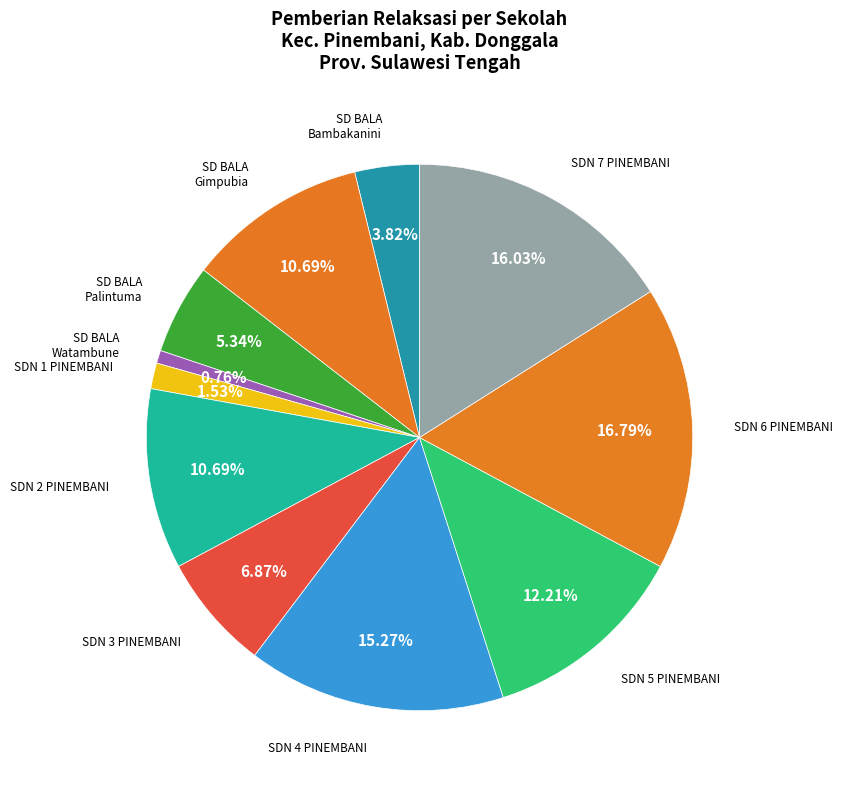

How many slices are in this pie chart?

11